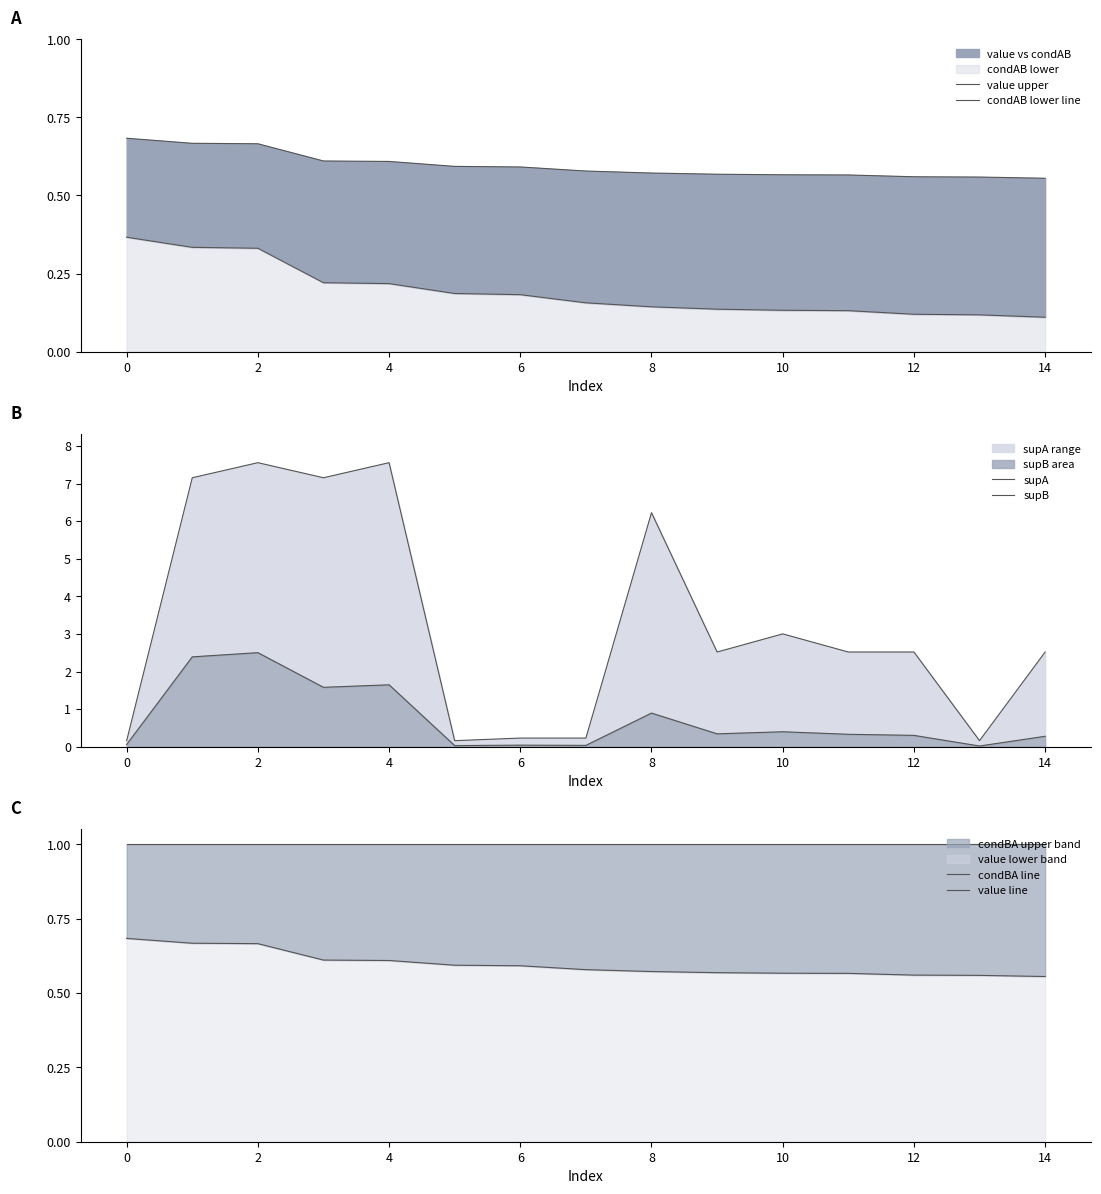

Which series has the largest range (max minus min)?

supA